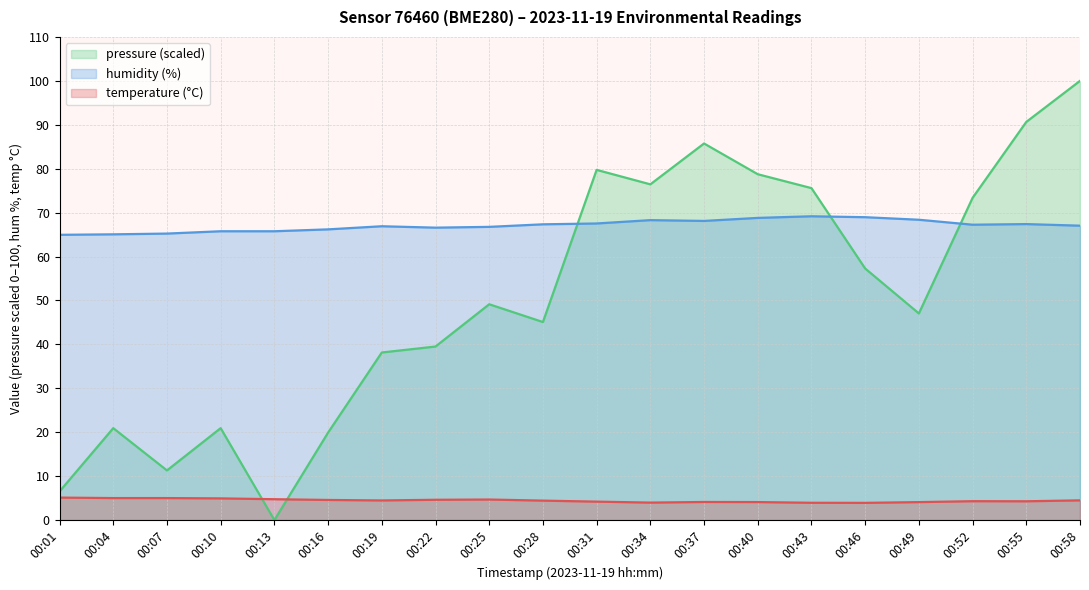

In humidity, how many points are higher than both neighbors (excluding endpoints)?

4